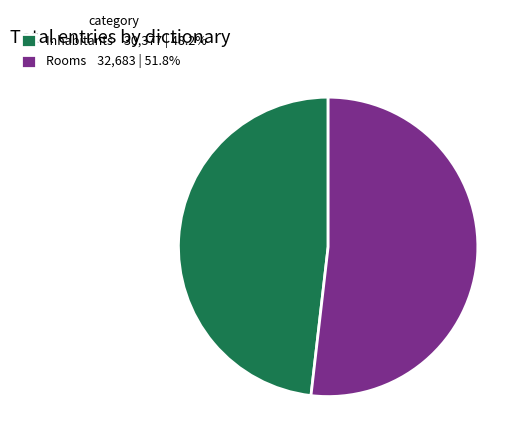

Approximately how many times larger is the value at Rooms 32,683 | 51.8% compared to Inhabitants 30,377 | 48.2%?

1.1